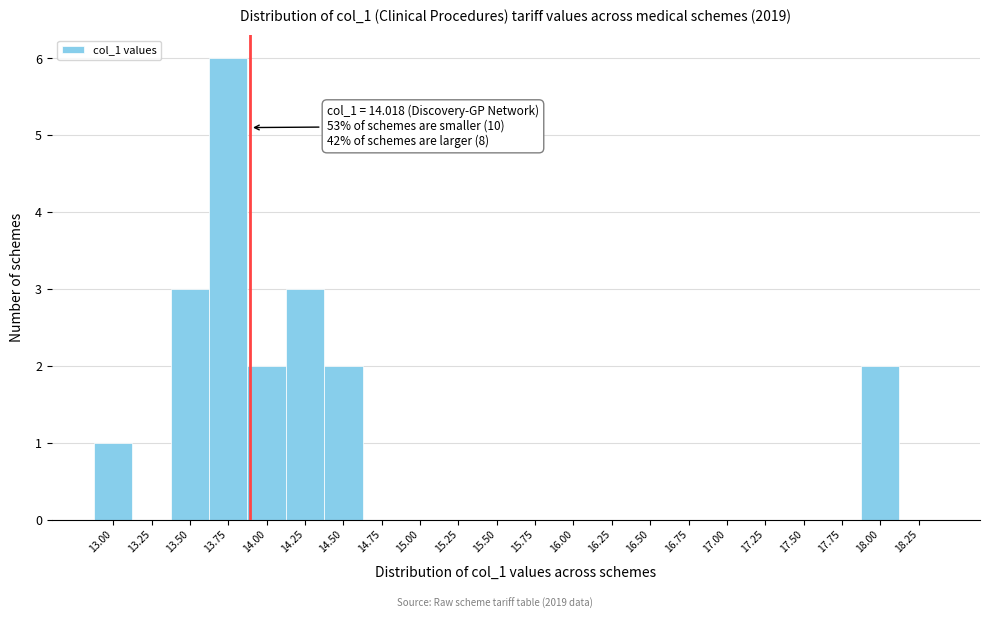

Reading left to right, what are all the values shown in this chart?

13.00=1	13.25=0	13.50=3	13.75=6	14.00=2	14.25=3	14.50=2	14.75=0	15.00=0	15.25=0	15.50=0	15.75=0	16.00=0	16.25=0	16.50=0	16.75=0	17.00=0	17.25=0	17.50=0	17.75=0	18.00=2	18.25=0